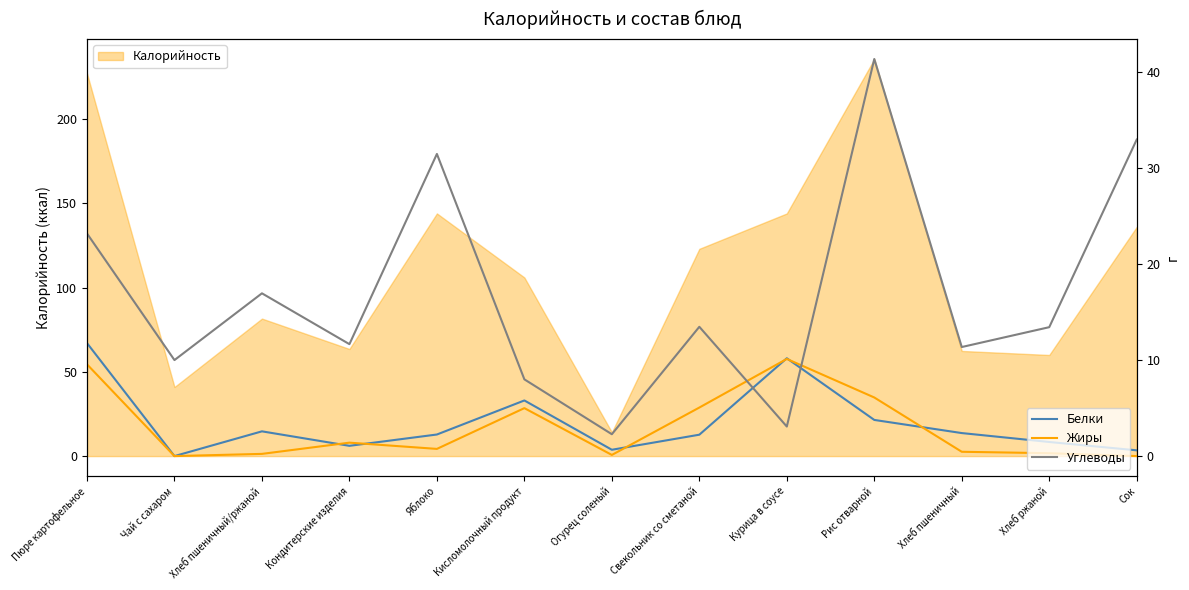

Reading left to right, transcribe all the data shown in this chart.

Белки: 11.8	0.0	2.6	1.1	2.2	5.8	0.7	2.2	10.2	3.8	2.4	1.5	0.6
Жиры: 9.6	0.0	0.2	1.4	0.8	5.0	0.1	5.1	10.1	6.1	0.5	0.3	0.0
Углеводы: 23.2	10.0	17.0	11.7	31.5	8.0	2.3	13.5	3.1	41.4	11.4	13.4	33.0